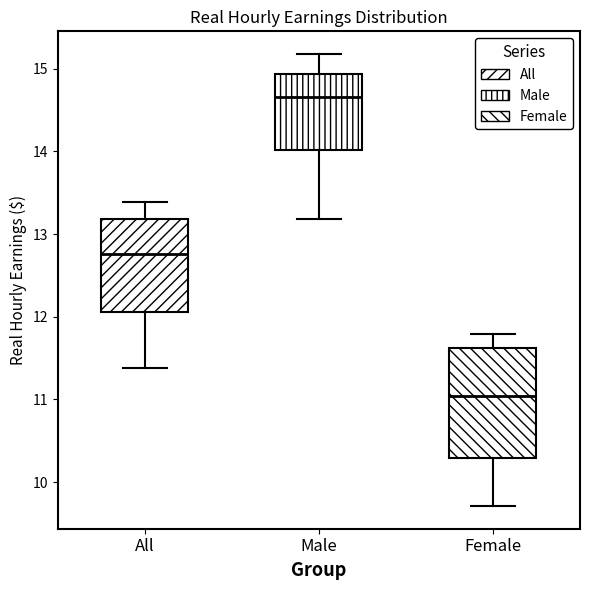

Which box's median line is the highest?

Male